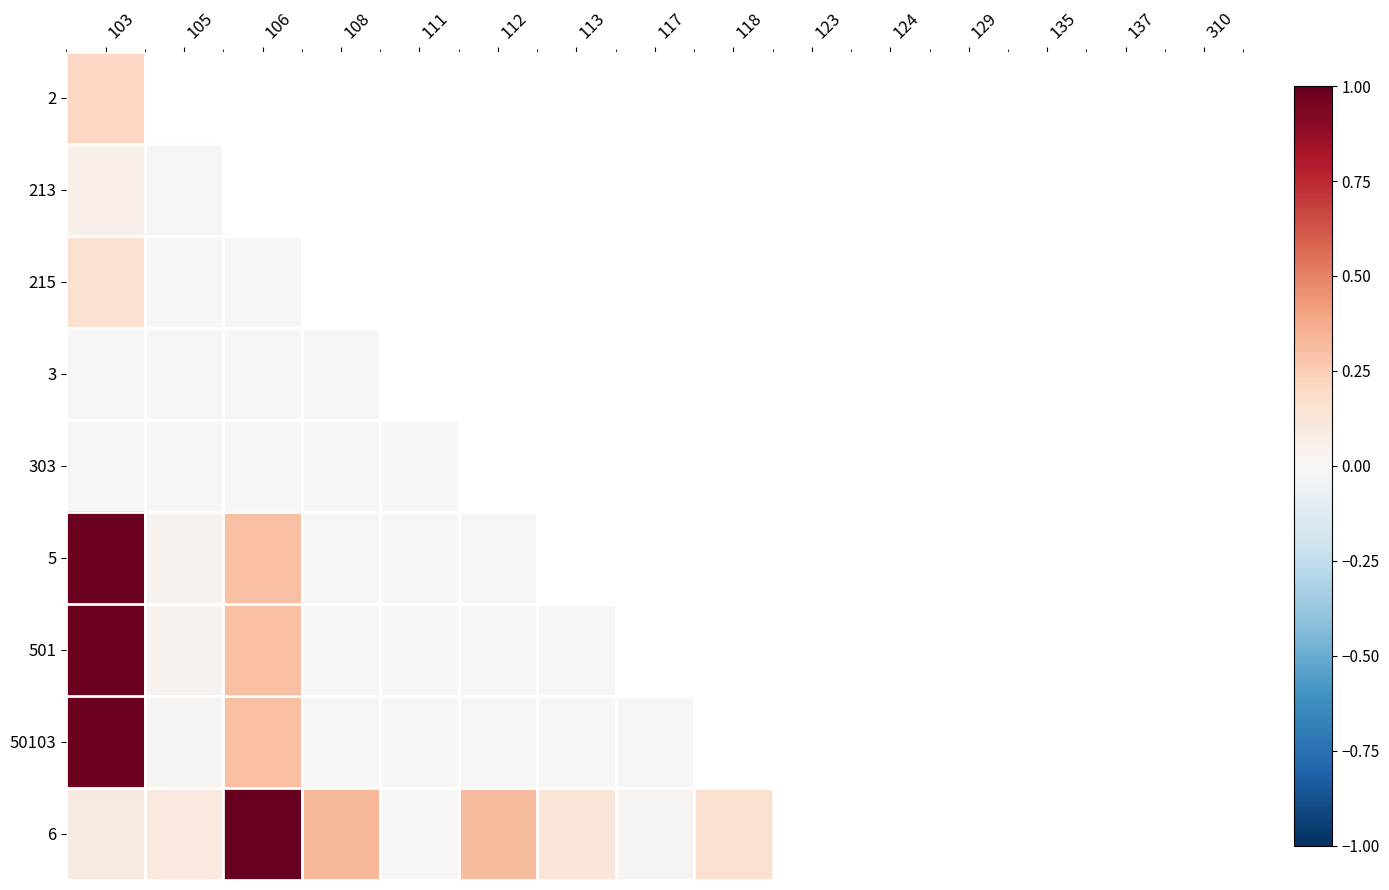

Between 135 and 137, which is larger?

137